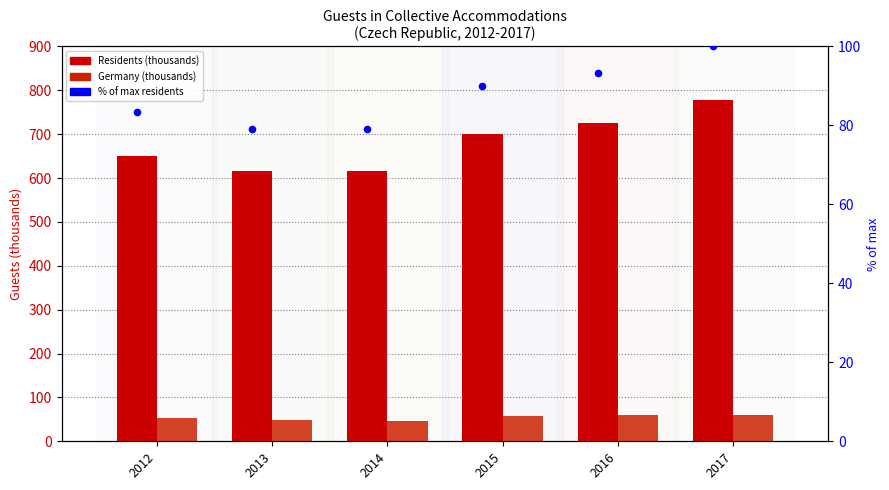

Which series reaches the maximum Y coordinate?

Residents (thousands)